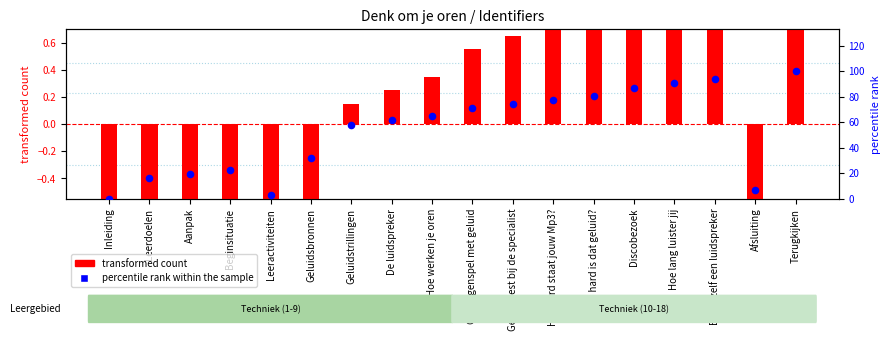

At how many categories does at least one series exceed 95?

1